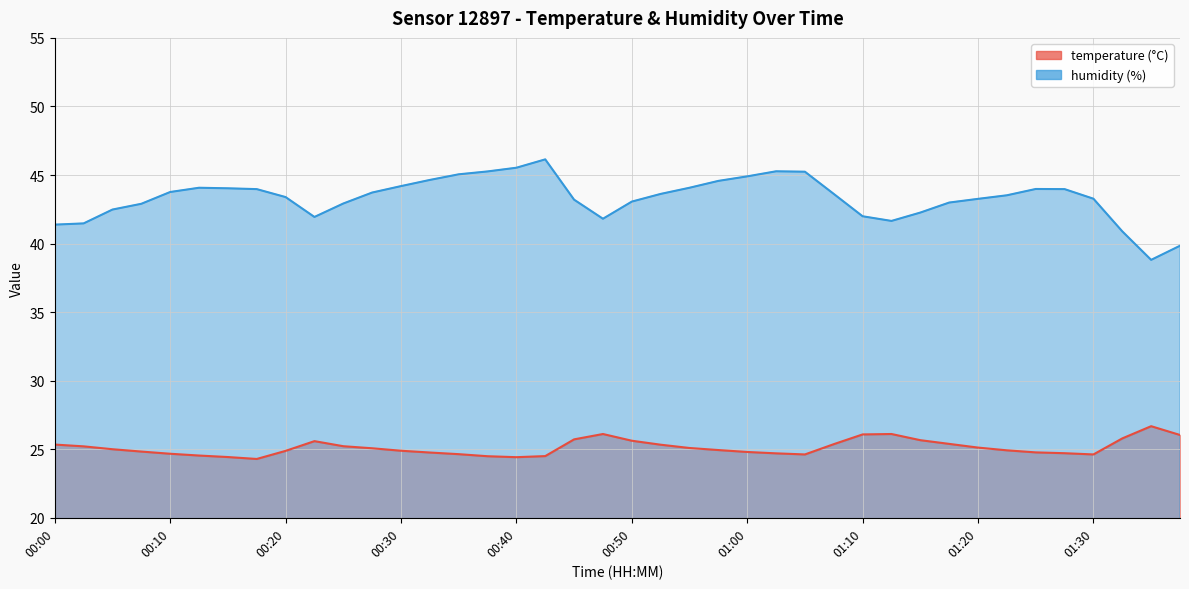

What is the minimum value shown in the chart?

24.3